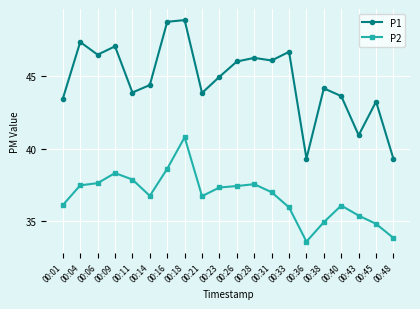

What is the difference between the maximum and second lowest values in the P2 series?

7.0